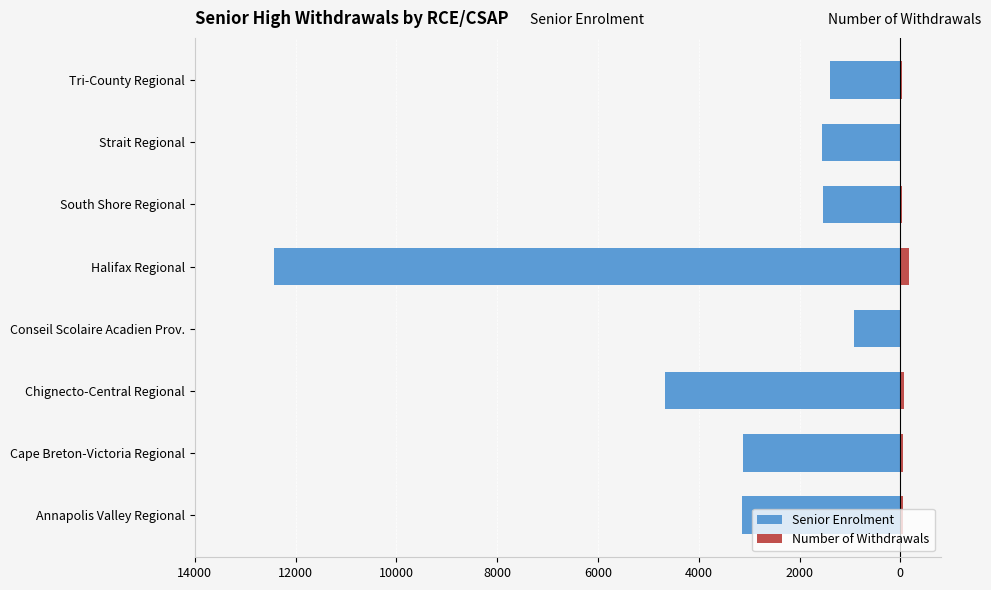

Reading left to right, list all the values displayed in this chart.

Senior Enrolment: -3143	-3116	-4666	-924	-12422	-1542	-1547	-1394
Number of Withdrawals: 43	60	66	2	176	25	7	27